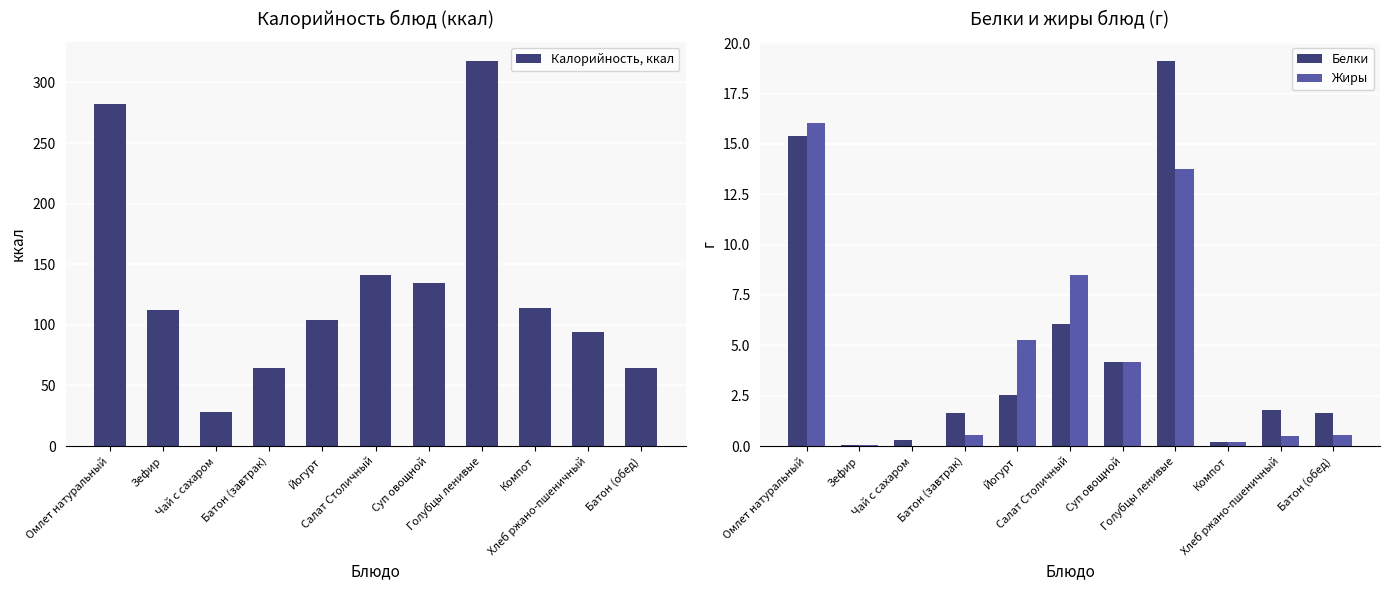

At which label does Белки reach its peak?

Голубцы ленивые